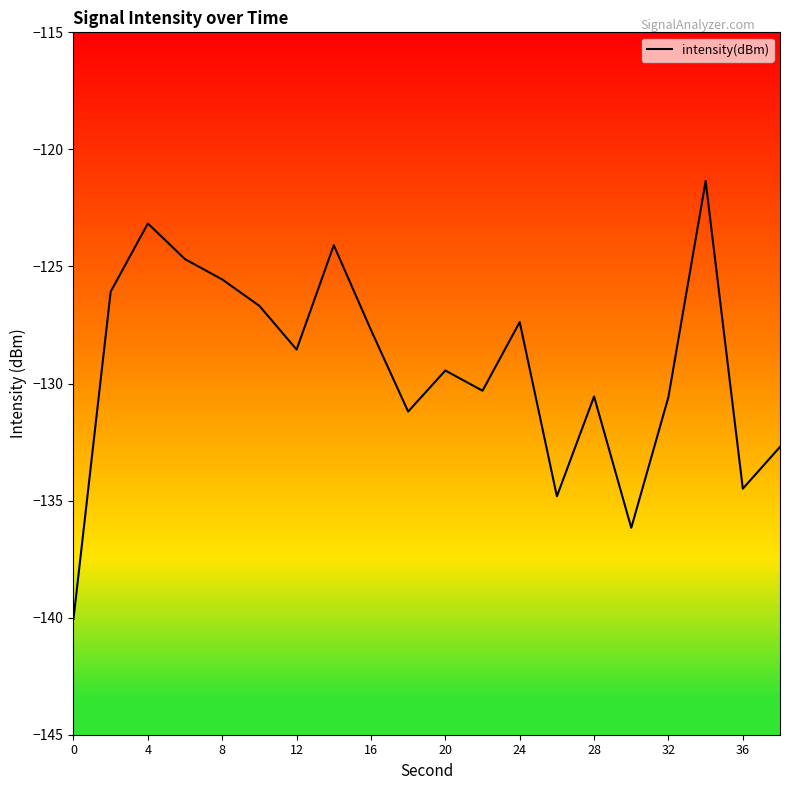

What is the difference between the maximum and minimum values?

18.7